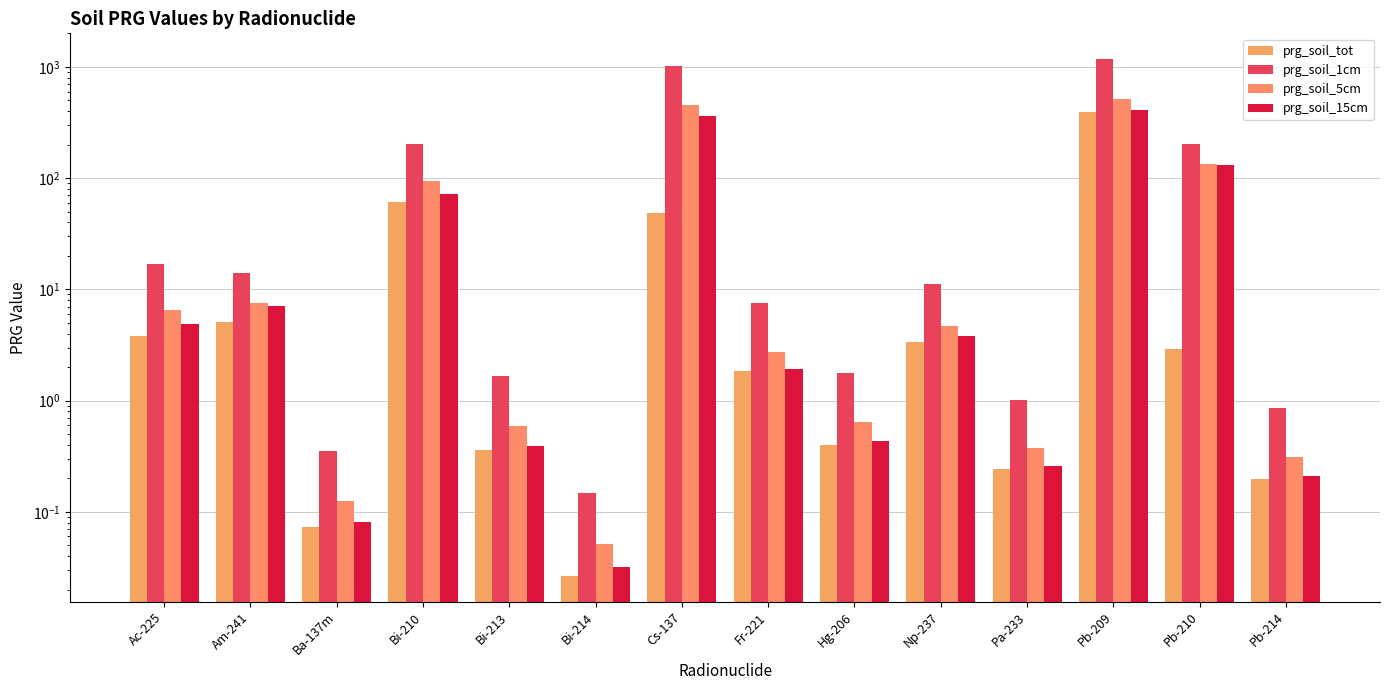

What is the difference between the prg_soil_5cm values at Hg-206 and Fr-221?

2.1